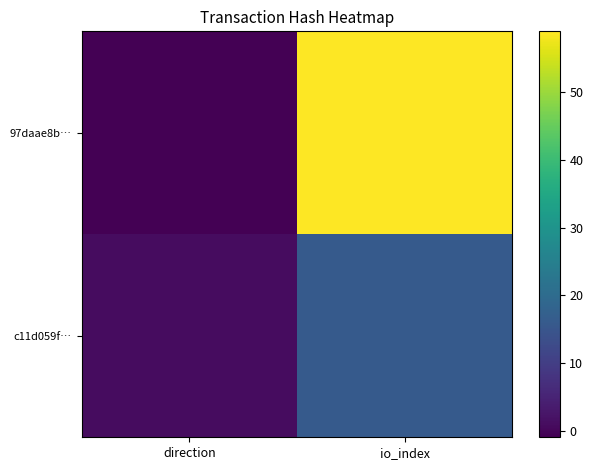

Which series has the largest total across all categories?

97daae8b…